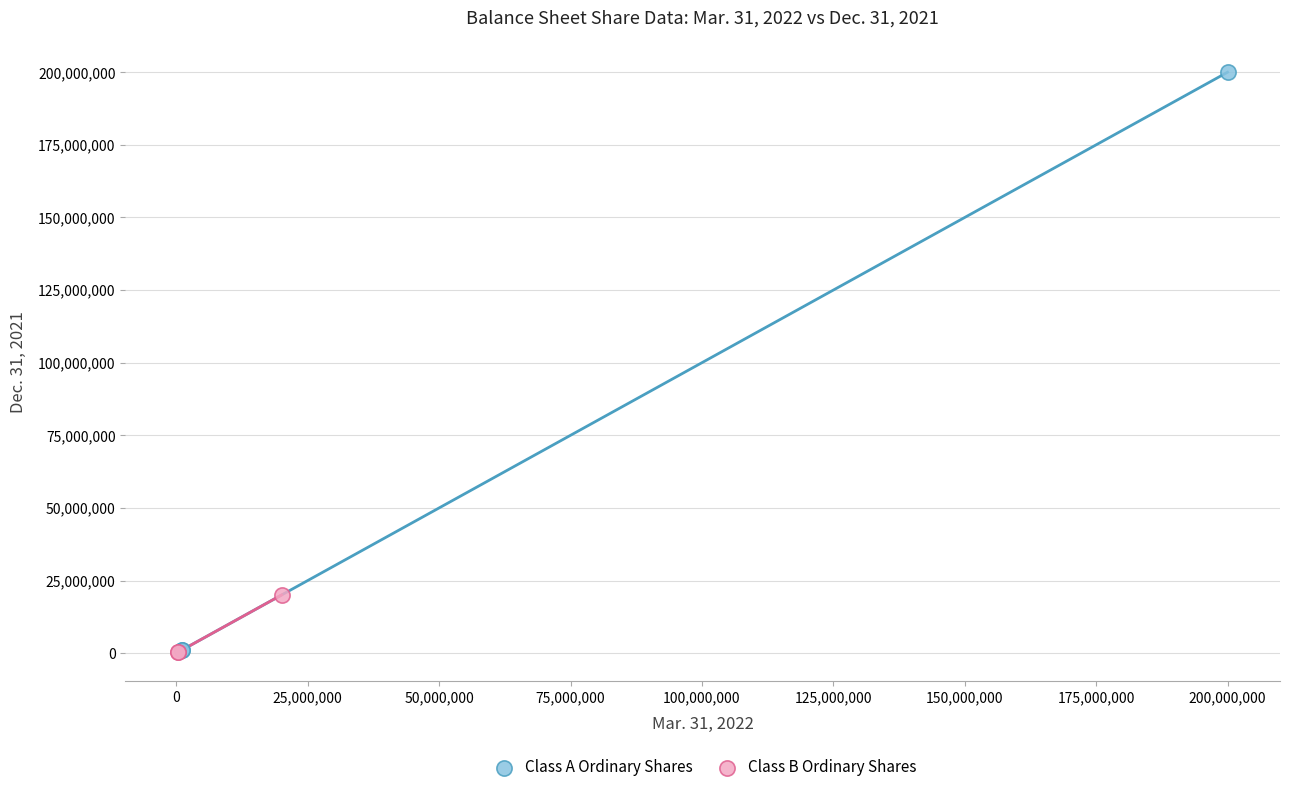

Which series reaches the maximum Y coordinate?

Class A Ordinary Shares